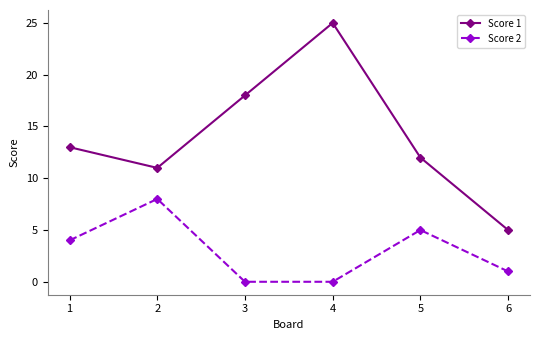

How many values in the Score 2 series are below 4?

3